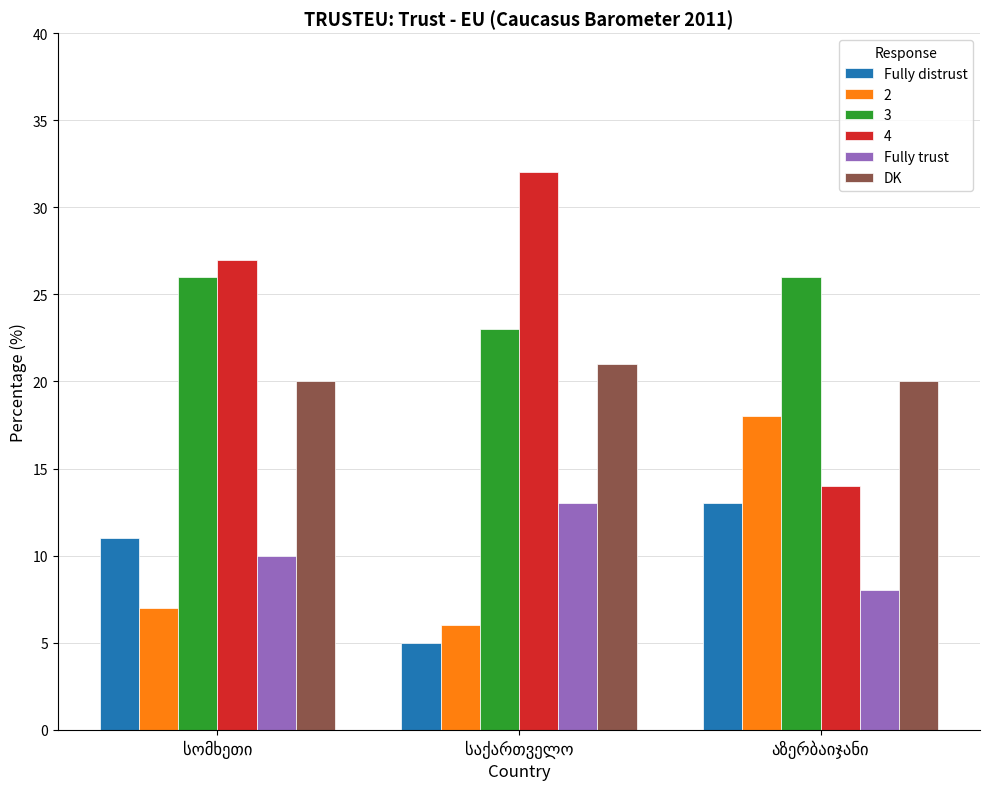

At how many categories does at least one series exceed 24?

3